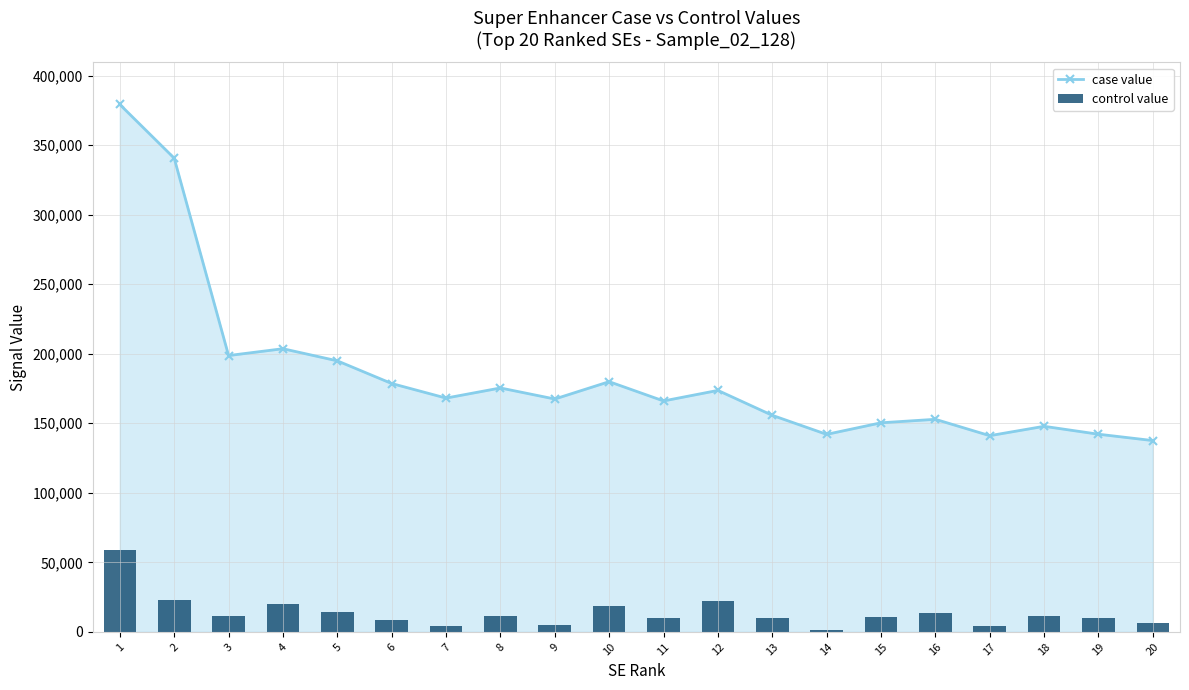

Reading right to left, extract all data points from this chart.

case value: 20=137567.4	19=142134.5	18=147824.9	17=141086.8	16=152864.0	15=150343.5	14=142033.1	13=155728.0	12=173631.8	11=166056.0	10=179917.7	9=167447.5	8=175388.5	7=168115.9	6=178595.1	5=194895.5	4=203608.7	3=198695.6	2=340602.6	1=379214.7
control value: 20=6485.8	19=10132.2	18=11786.1	17=4012.0	16=13461.7	15=10383.6	14=1671.9	13=10187.0	12=21972.1	11=10290.1	10=18859.1	9=4940.7	8=11247.6	7=3930.1	6=8897.3	5=14245.2	4=20240.6	3=11630.8	2=23261.7	1=59030.6